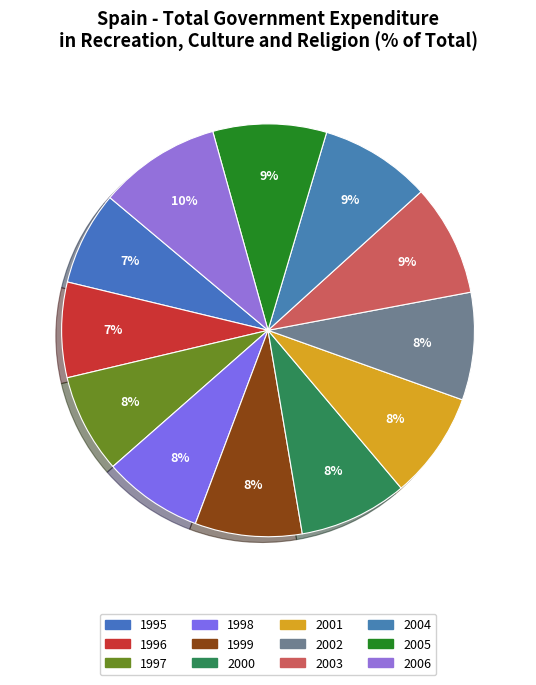

True or false: 1996 accounts for 1% of the total.

False